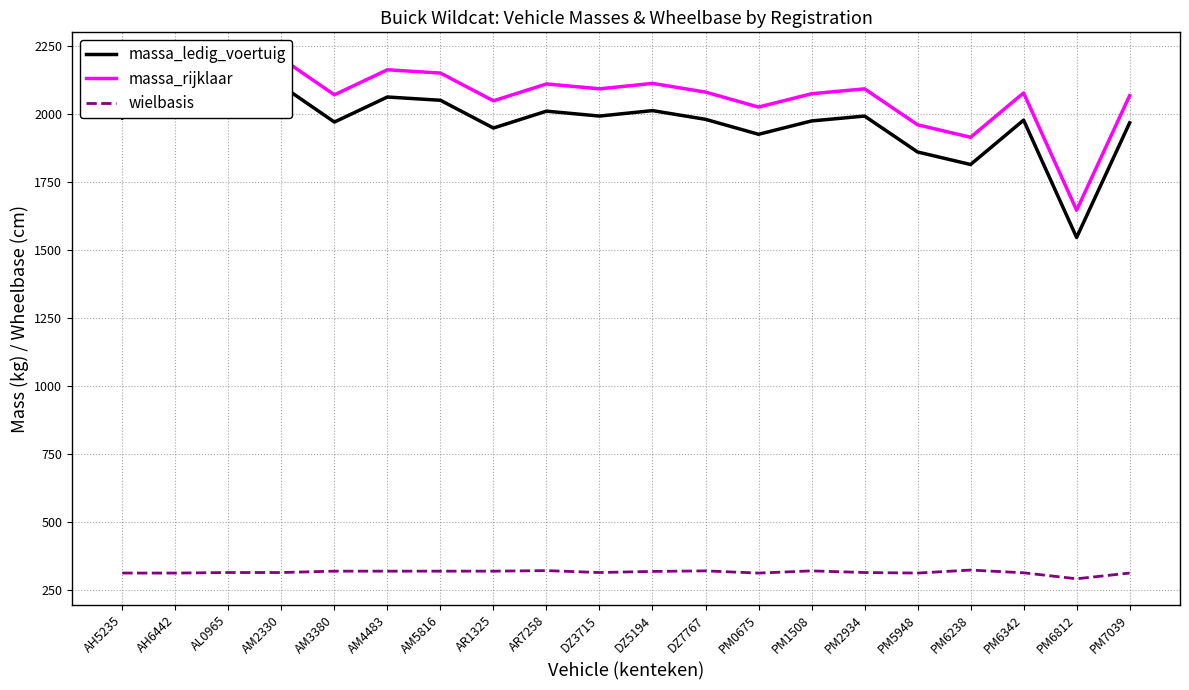

The wielbasis series shows 315 at AL0965. True or false?

True